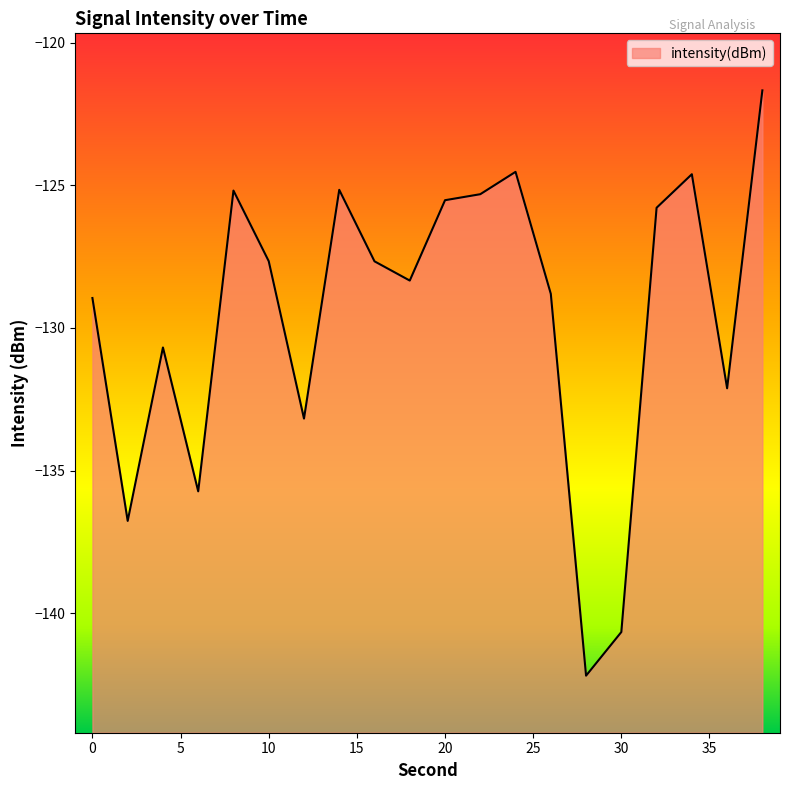

What is the value of the 6th point from the left?

-127.7